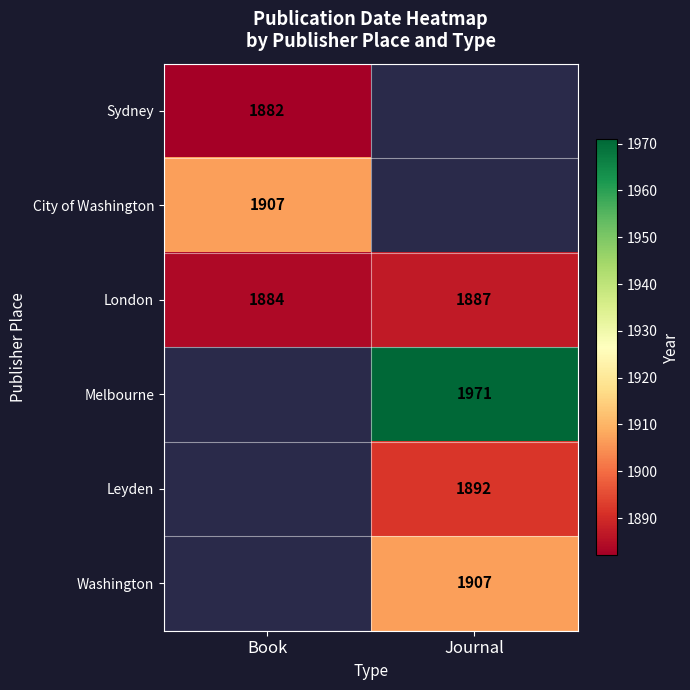

How many data points does each series have?

2